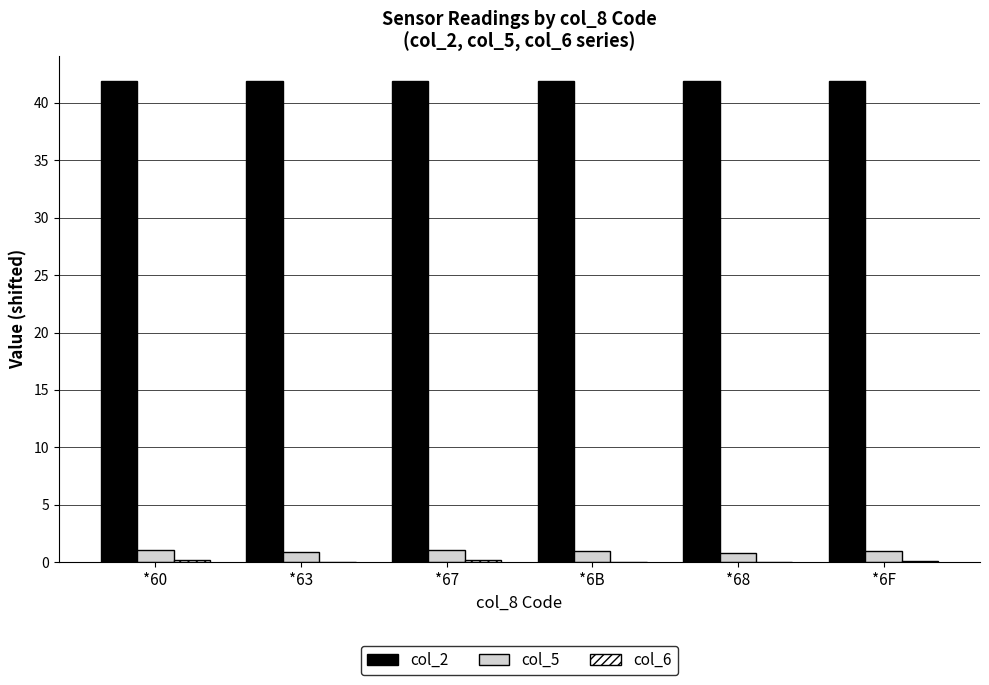

What is the sum of all col_5 values?

5.9